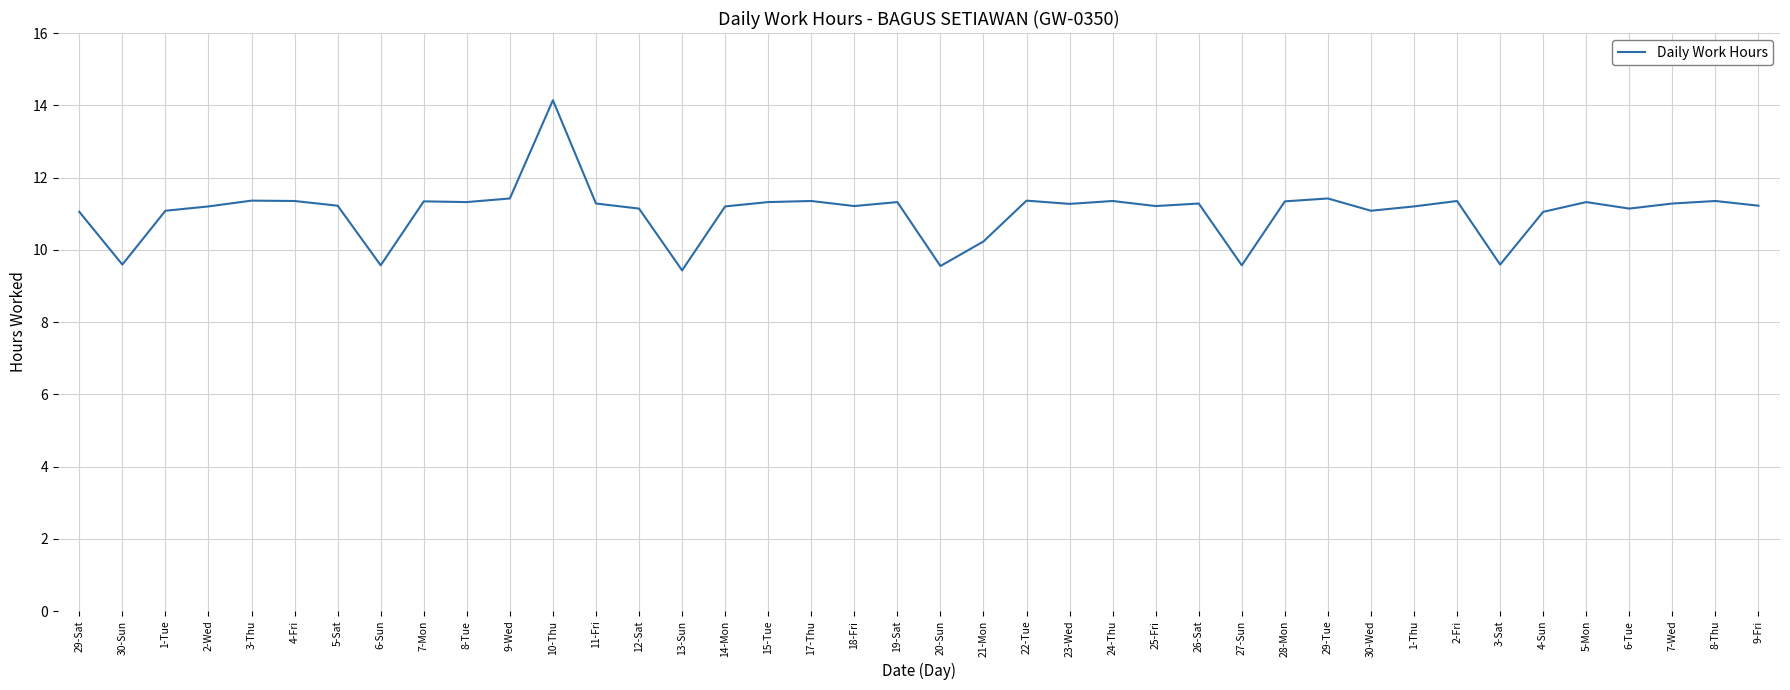

What value does the data have at 29-Sat?

11.1